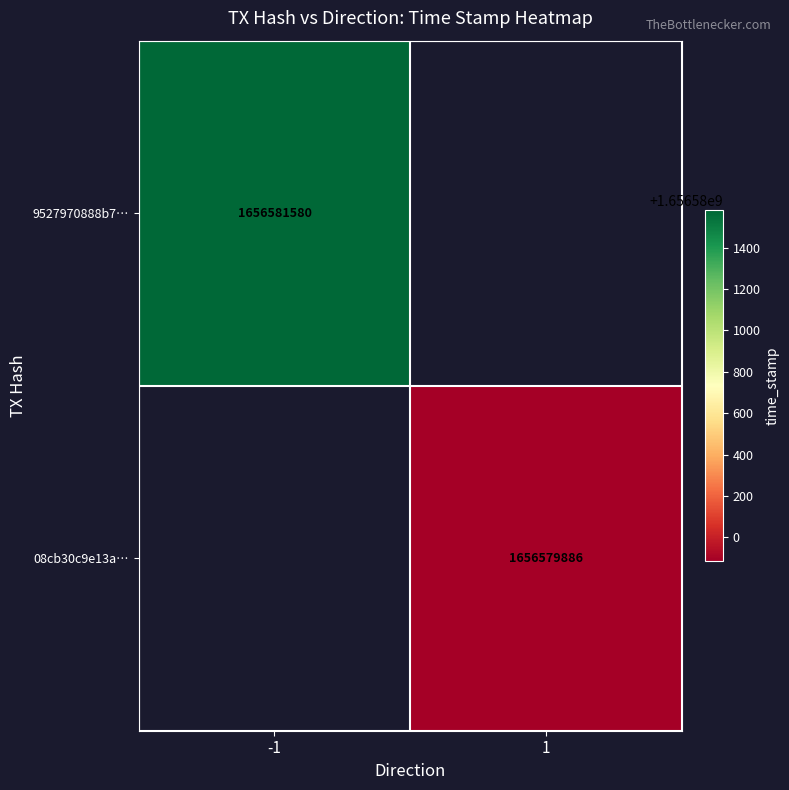

The value of 08cb30c9e13a… at 1 is 2850499625.4. True or false?

False